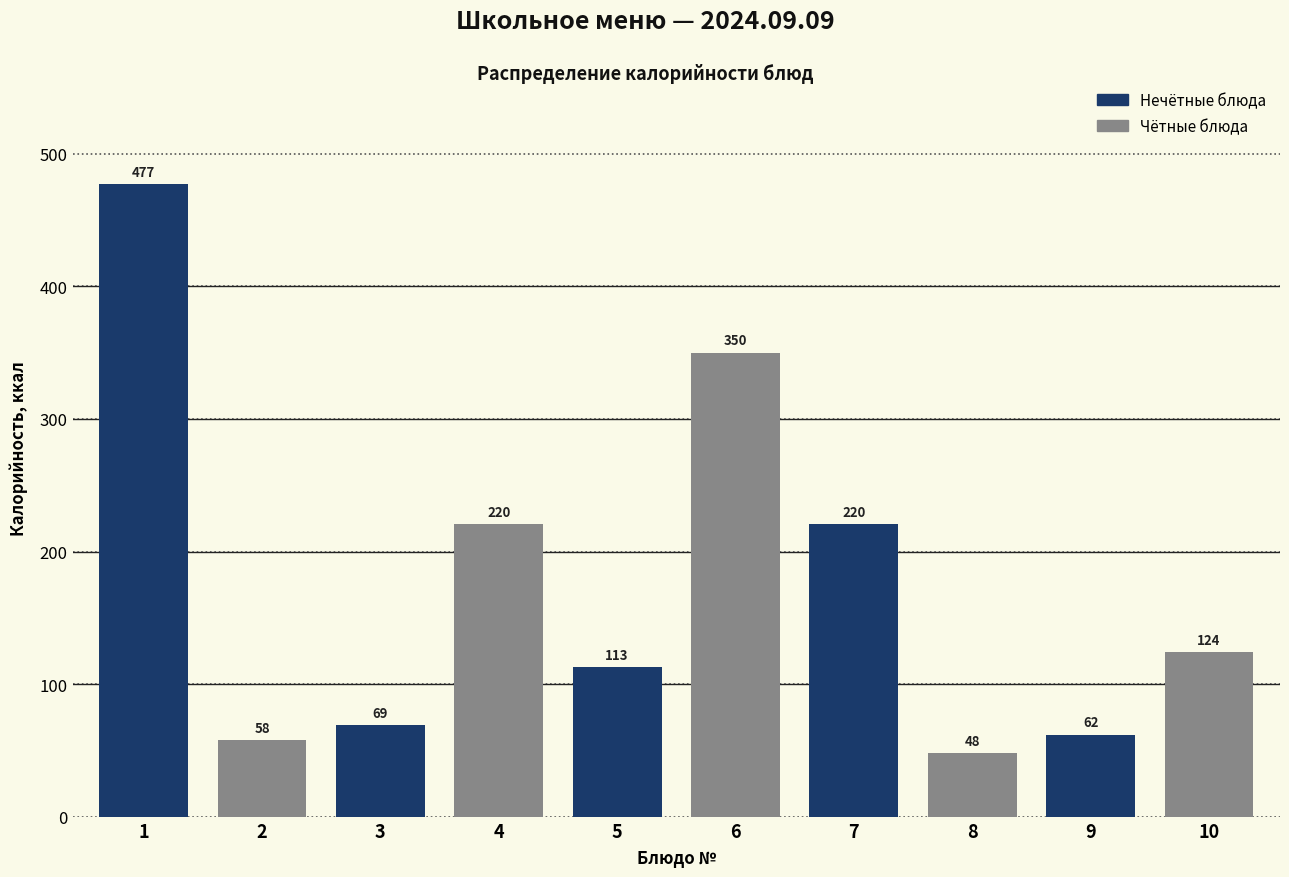

What is the sum of the values at 3 and 2?

127.0